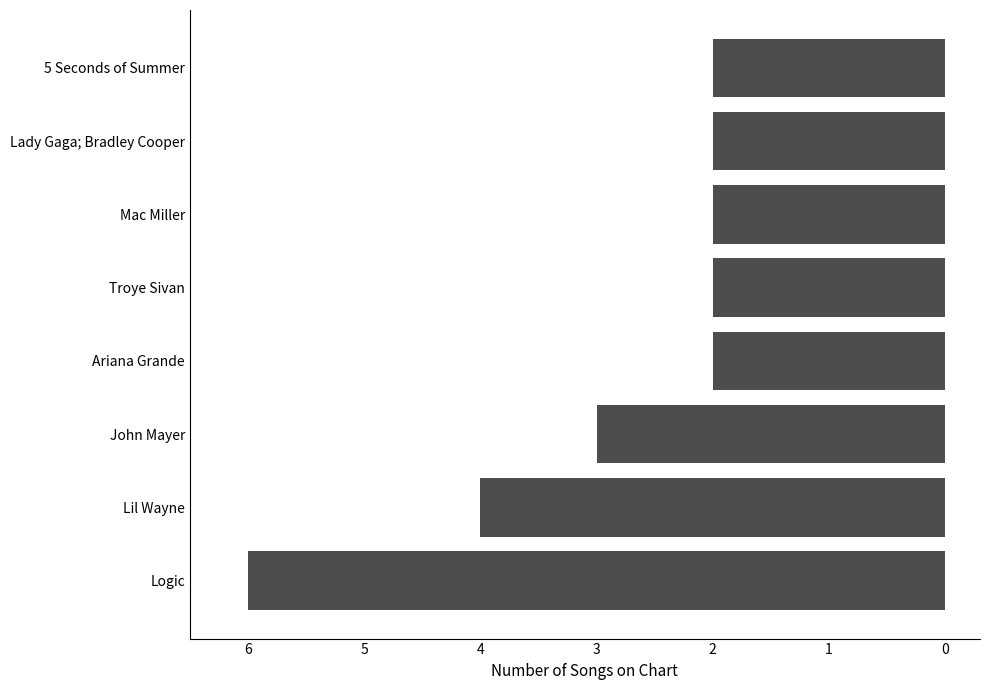

Are the bars horizontal?

Yes